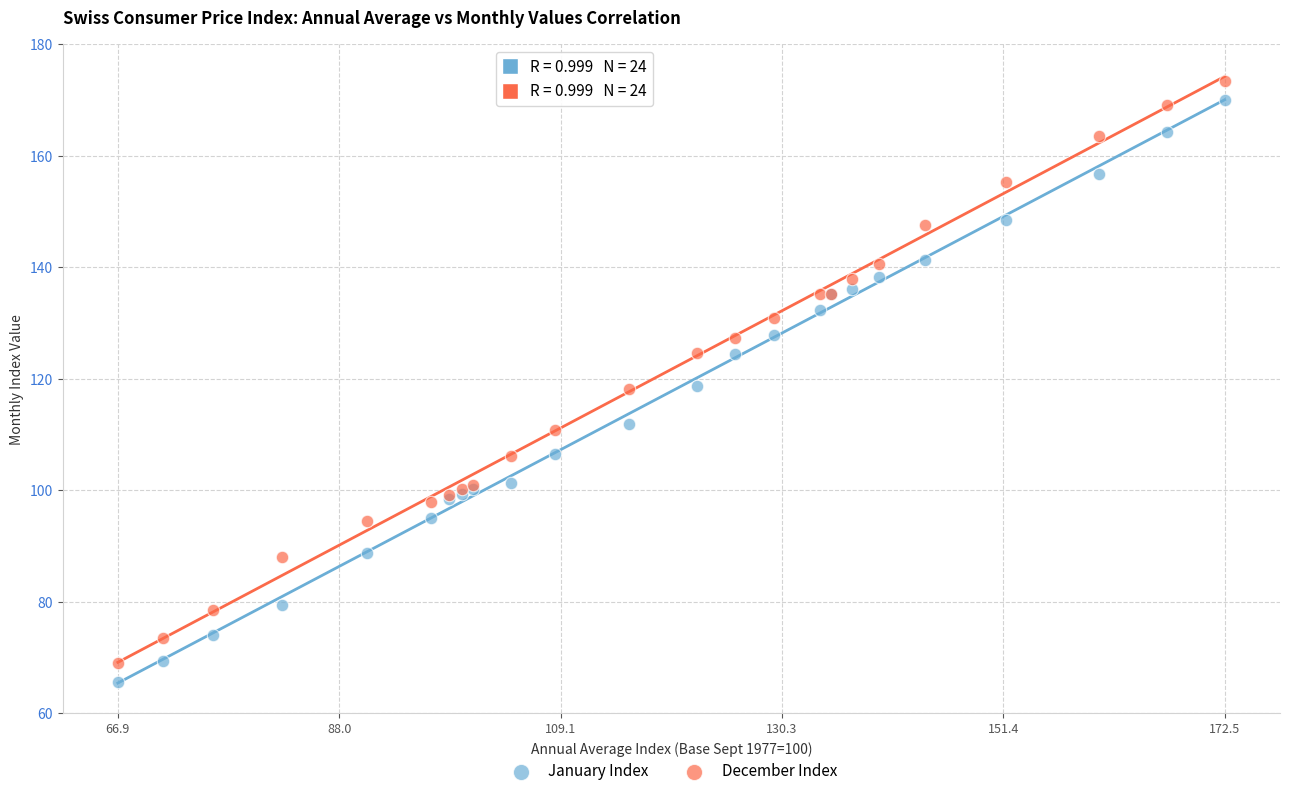

What is the X range (max minus min) for the scatter plot?

105.6